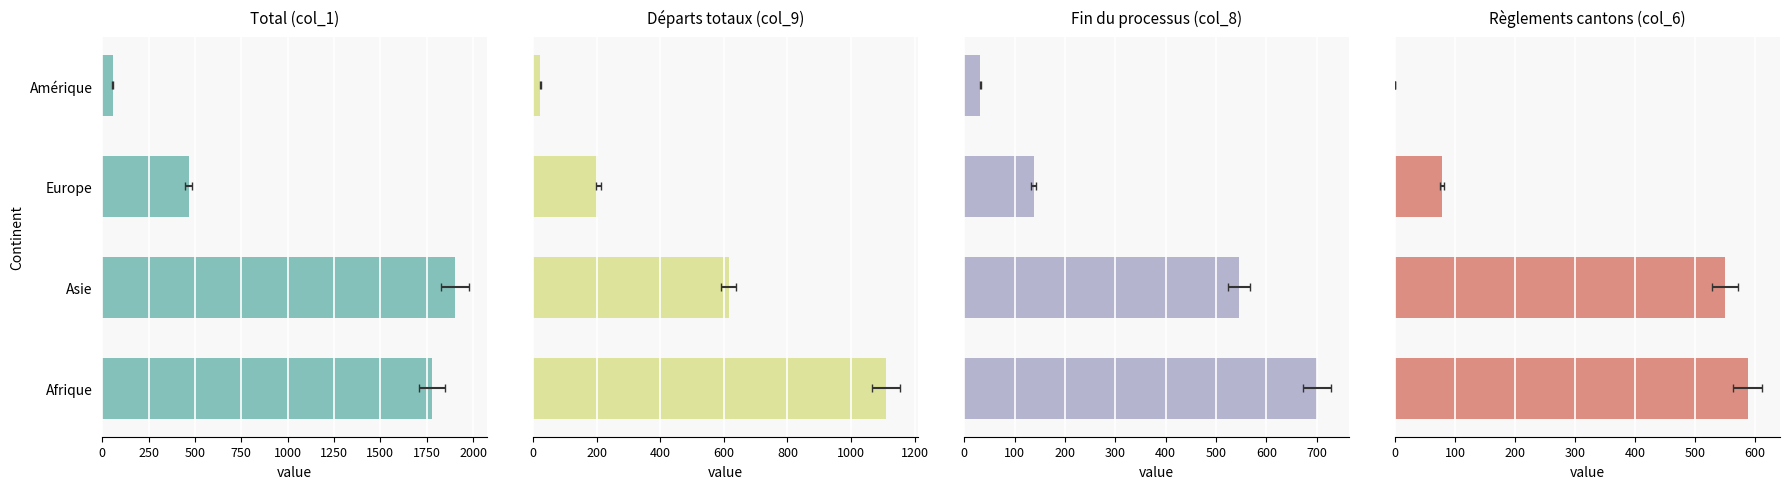

Which series has the largest range (max minus min)?

Total (col_1)